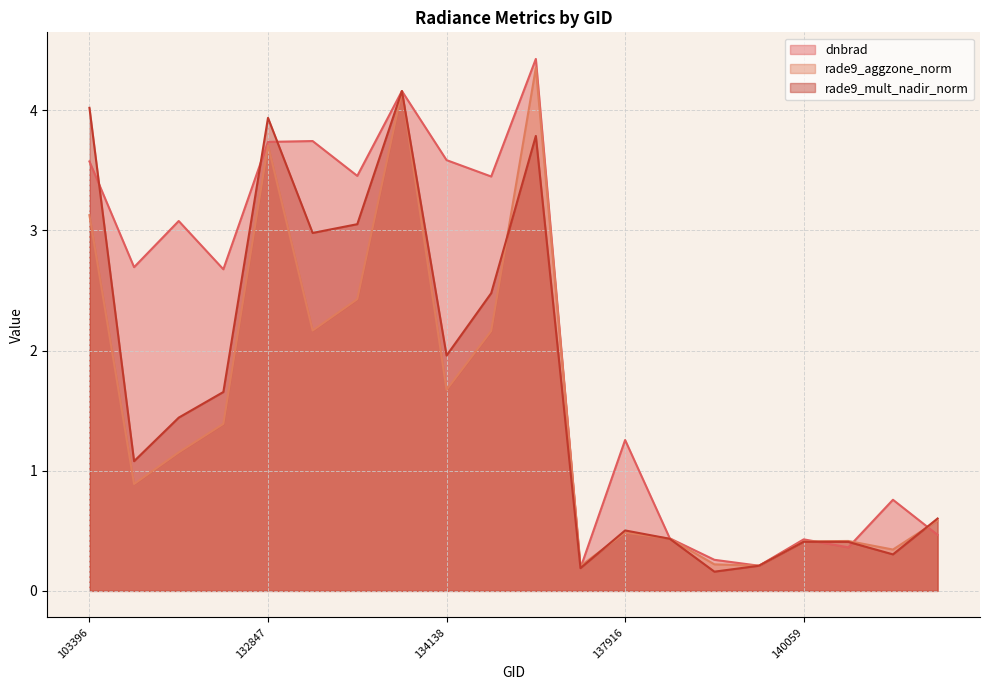

How many series are shown in this chart?

3